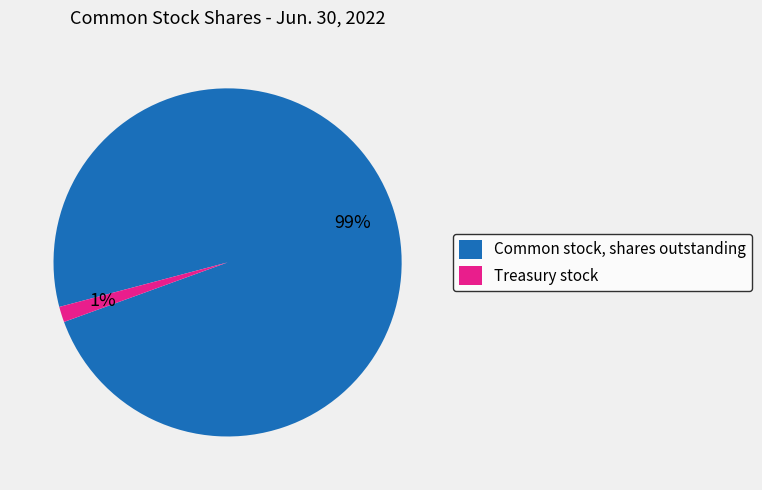

To the nearest percent, what is the combined percentage of Common stock, shares outstanding and Treasury stock?

100%